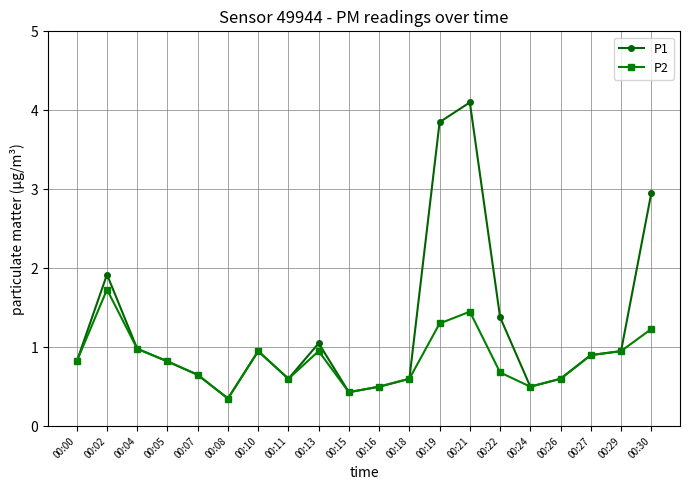

Rank the series by their average value, from lowest to highest.

P2, P1